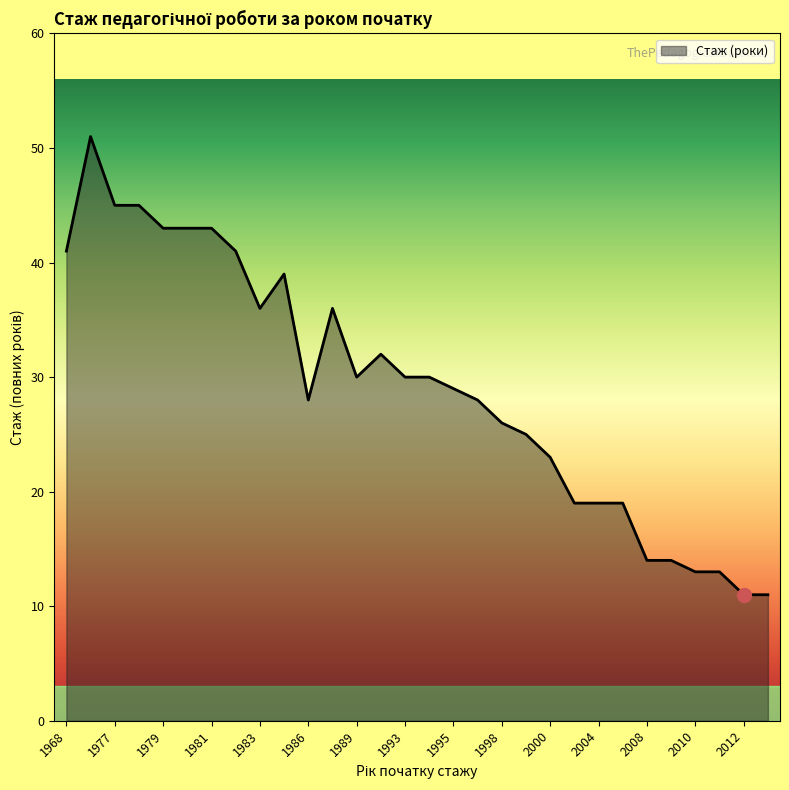

What is the maximum value shown in the chart?

51